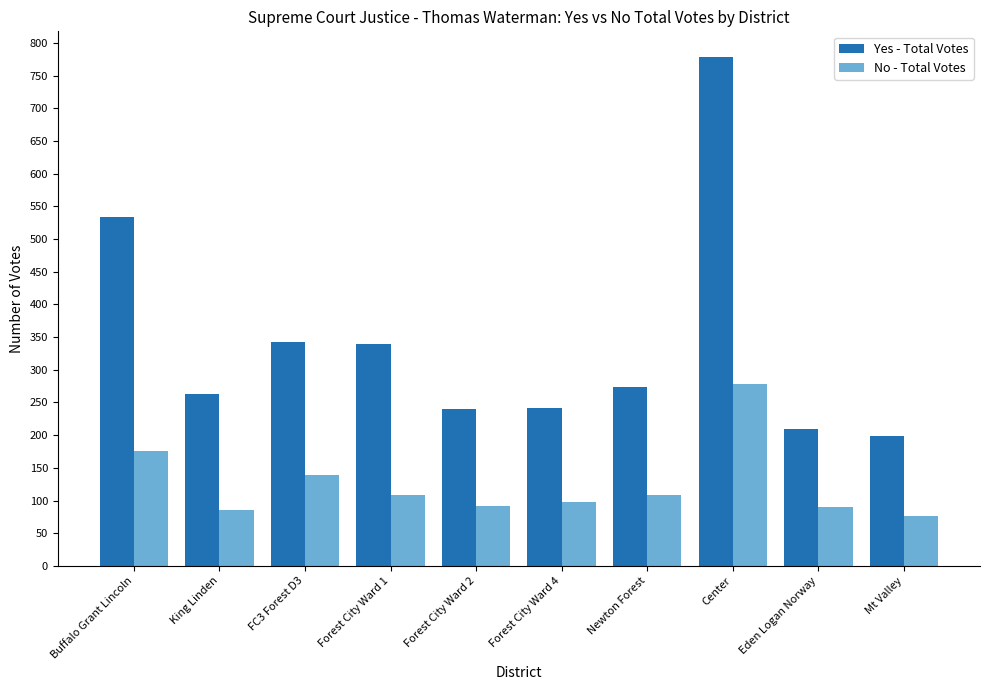

What is the spread (max minus min) of values at Forest City Ward 1?

231